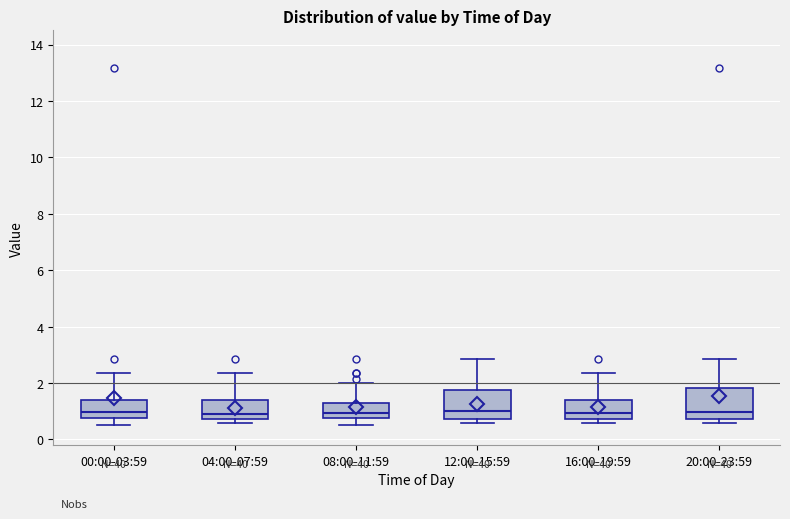

Reading left to right, read every box against the y-axis: the position of its median line, the range the box covers, and the ends of its whiskers. The values are not printed on the chart, so give them approximately, as read against the axis.

00:00-03:59: median 1.0, box 0.8 to 1.4, whiskers 0.6 to 2.4
04:00-07:59: median 1.0, box 0.8 to 1.4, whiskers 0.6 to 2.4
08:00-11:59: median 1.0, box 0.8 to 1.2, whiskers 0.6 to 2.0
12:00-15:59: median 1.0, box 0.8 to 1.8, whiskers 0.6 to 2.8
16:00-19:59: median 1.0, box 0.8 to 1.4, whiskers 0.6 to 2.4
20:00-23:59: median 1.0, box 0.8 to 1.8, whiskers 0.6 to 2.8